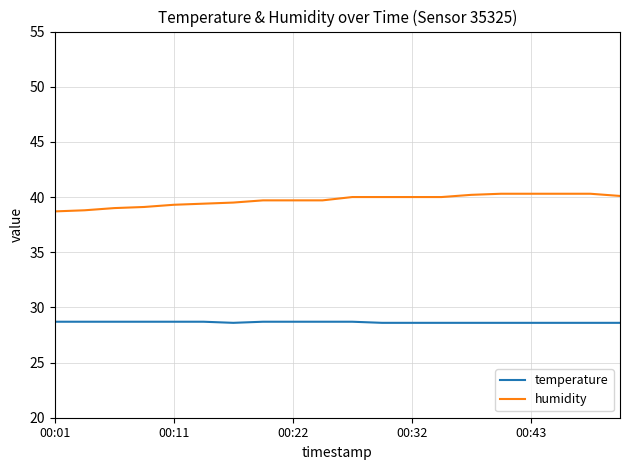

Which series has the widest spread of values?

humidity